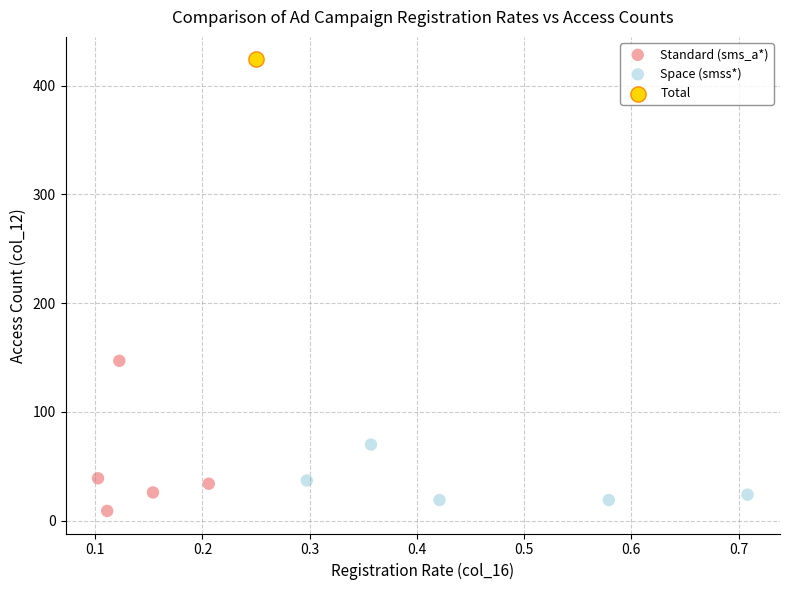

Which series contains the highest Y value?

Total